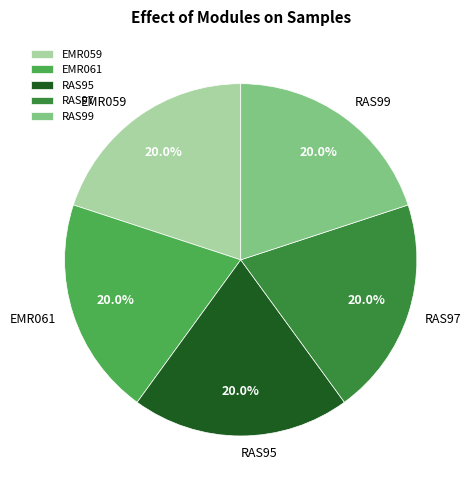

What is the ratio of the value at RAS99 to the value at RAS95?

1.0